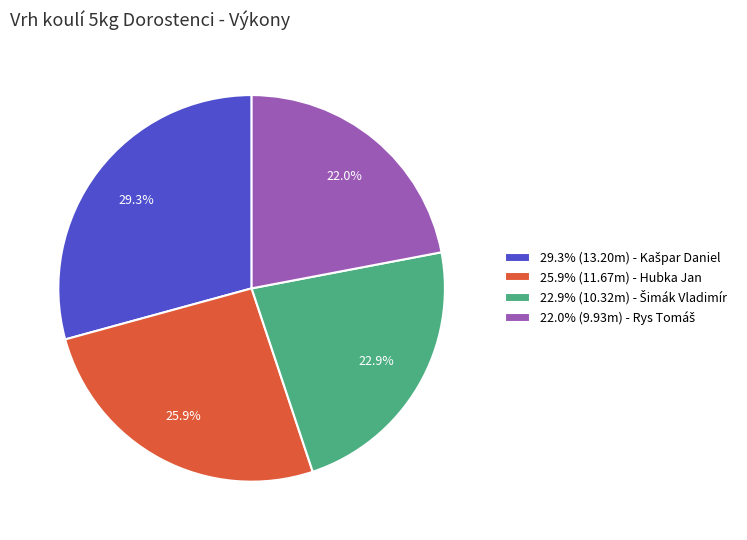

Is there a majority slice in this chart?

No